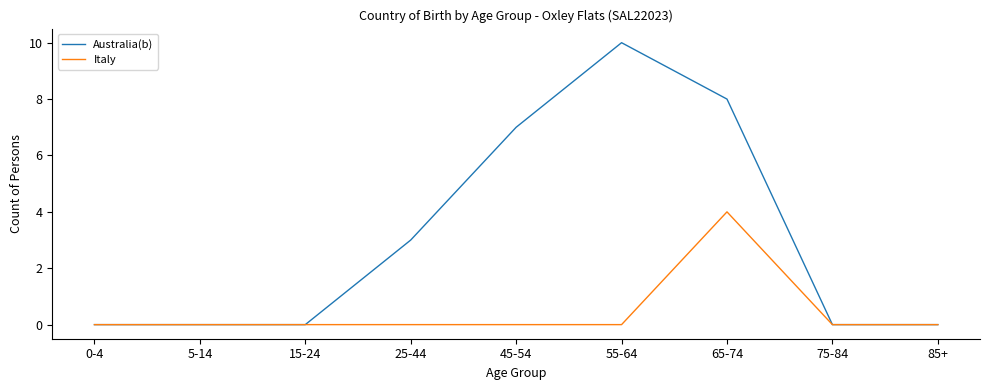

What is the maximum value for Italy?

4